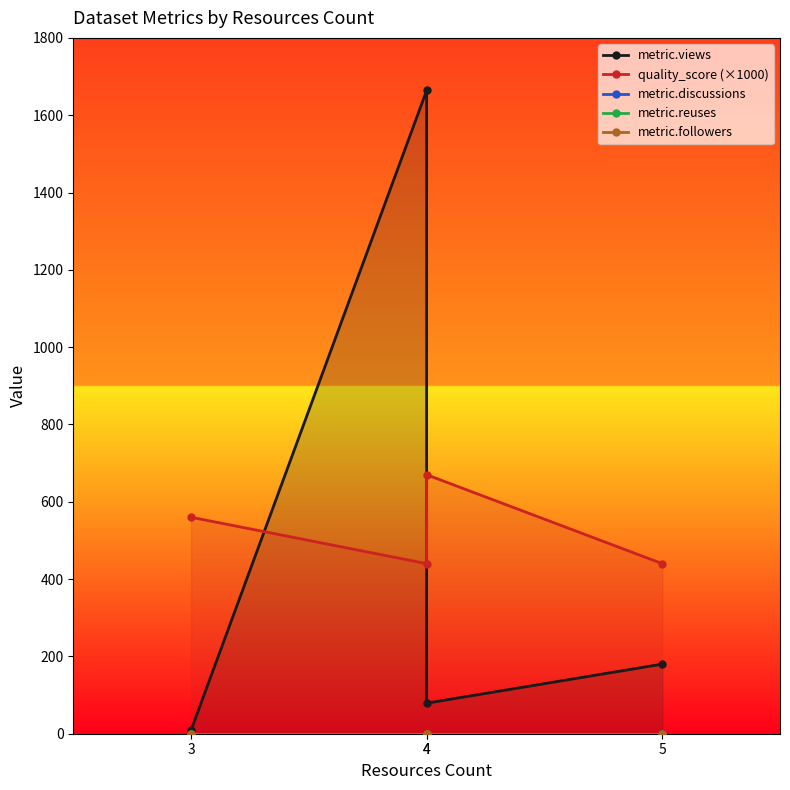

What is the spread (max minus min) of values at 4?

1664